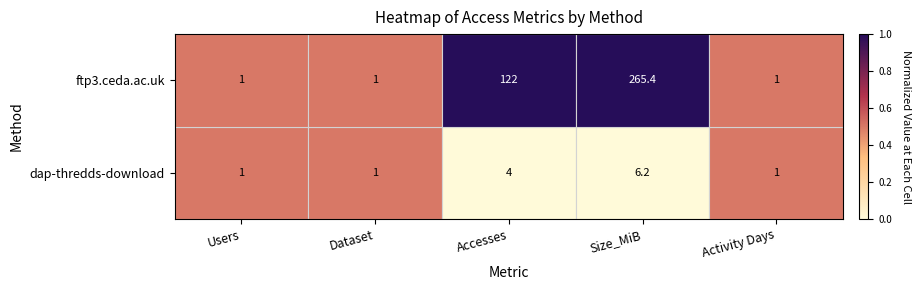

How many categories are shown in the chart?

5